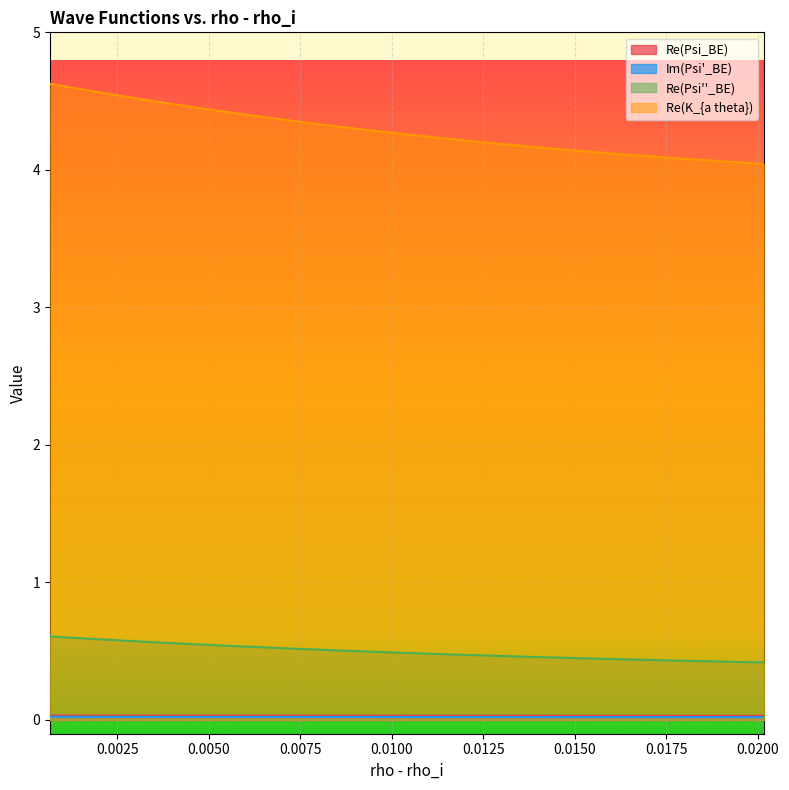

Which series has the widest spread of values?

Re(K_{a theta})